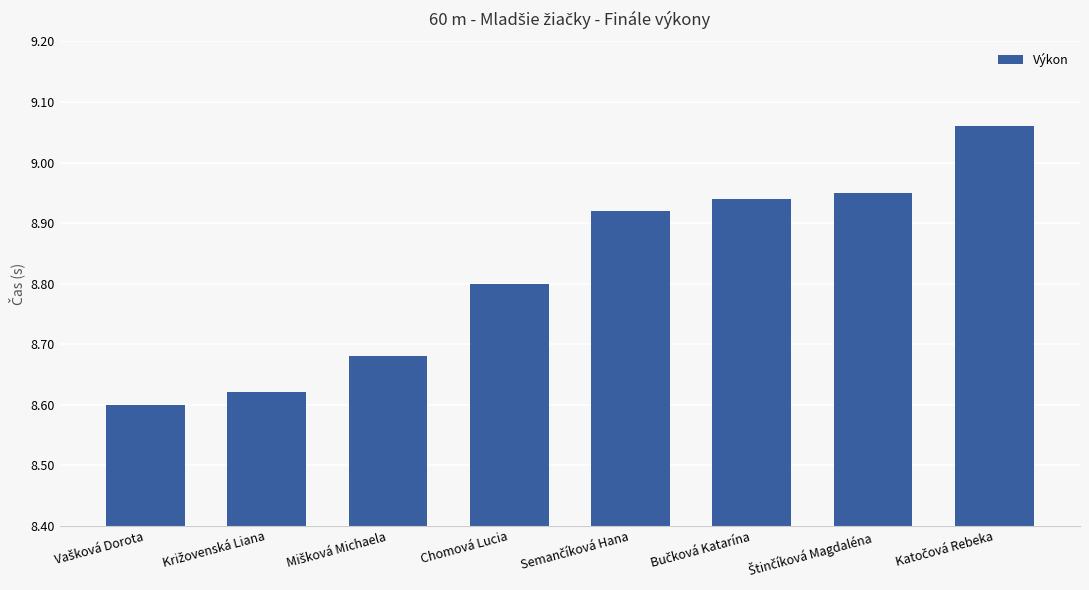

What is the label of the 5th bar from the right?

Chomová Lucia